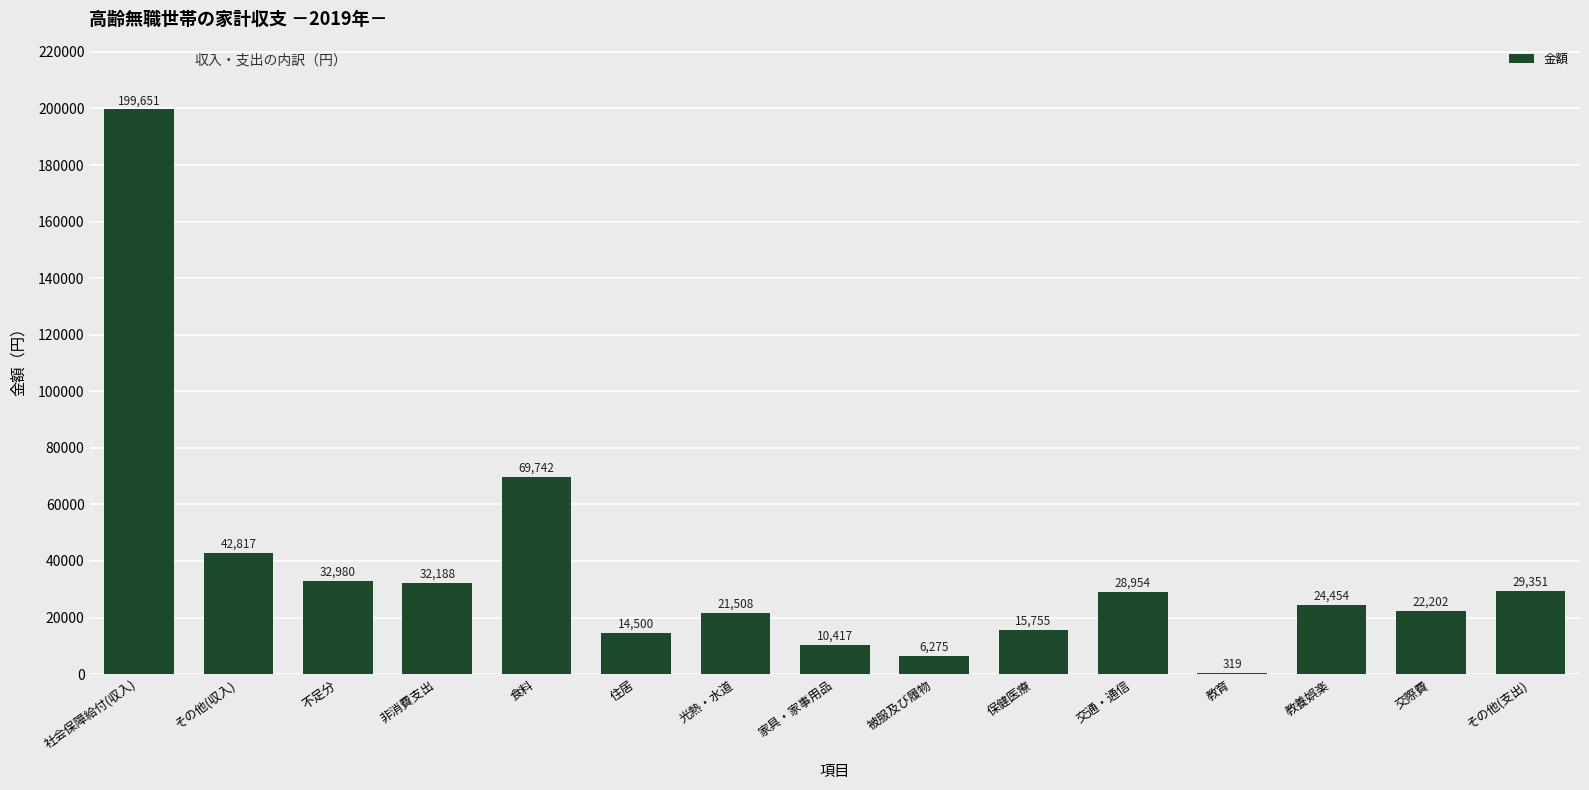

Approximately how many times larger is the value at 非消費支出 compared to 教育?

100.9